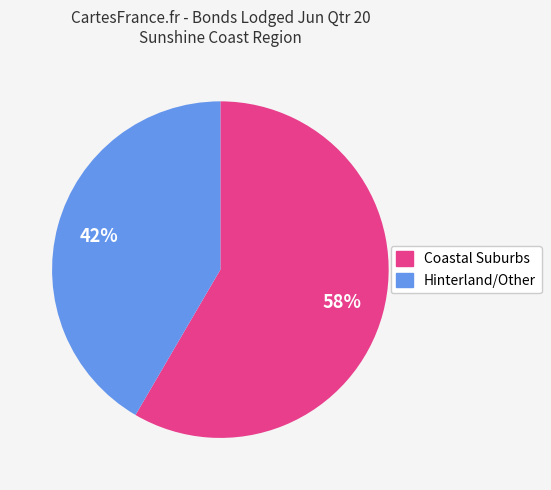

To the nearest percent, what is the average slice percentage?

50%